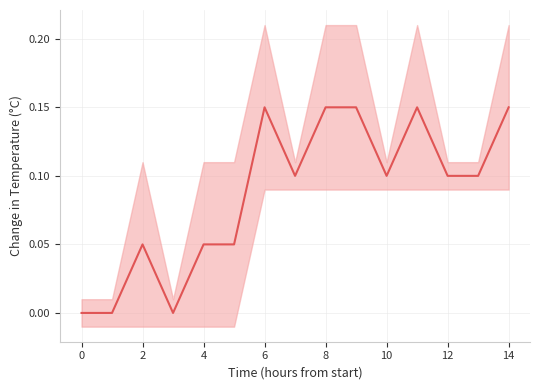

Reading left to right, list all the values displayed in this chart.

0.0	0.0	0.1	0.0	0.1	0.1	0.1	0.1	0.1	0.1	0.1	0.1	0.1	0.1	0.1